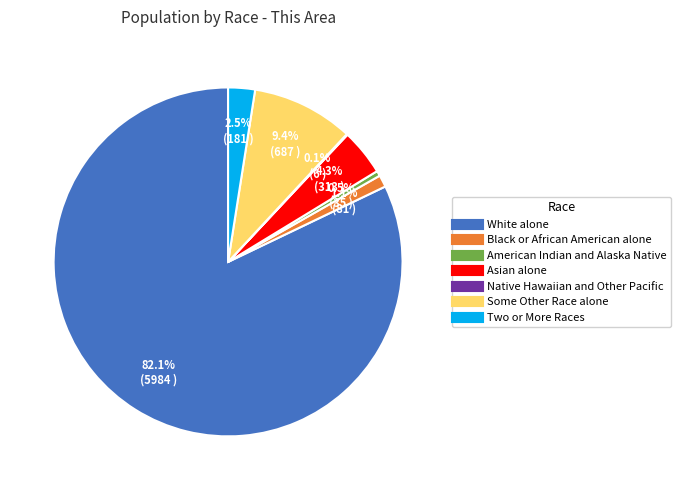

Which category has the biggest portion of the pie?

White alone